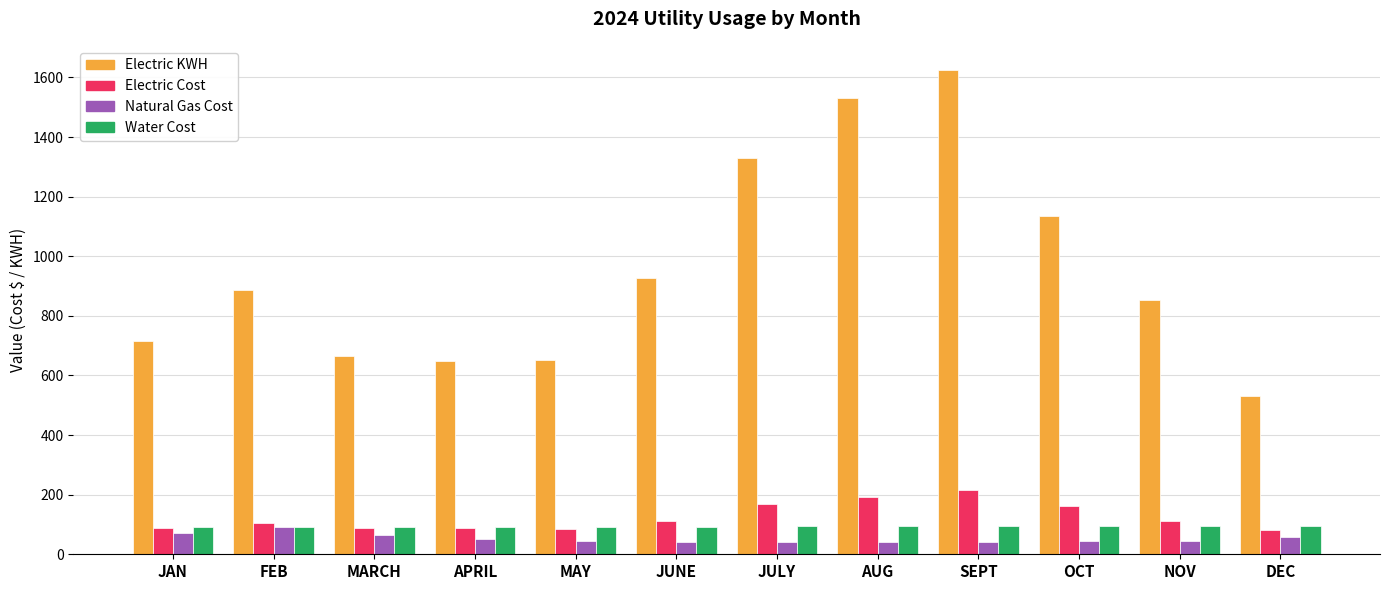

Is it true that Electric KWH equals 928.0 at JUNE?

True